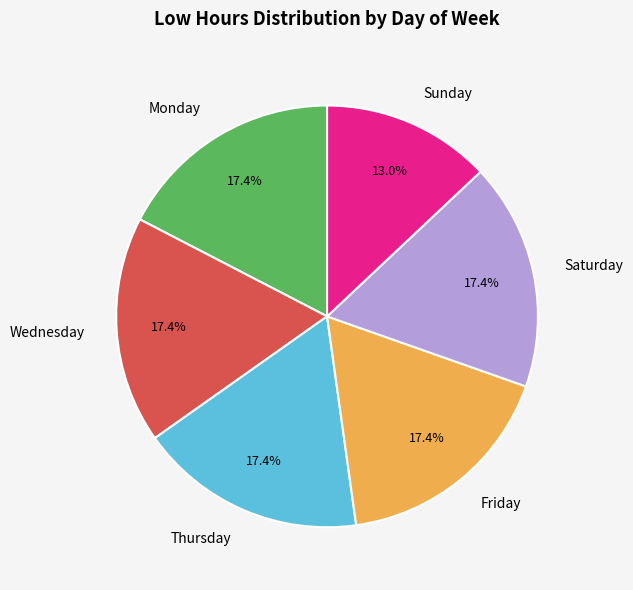

What is the smallest slice in the pie chart?

Sunday